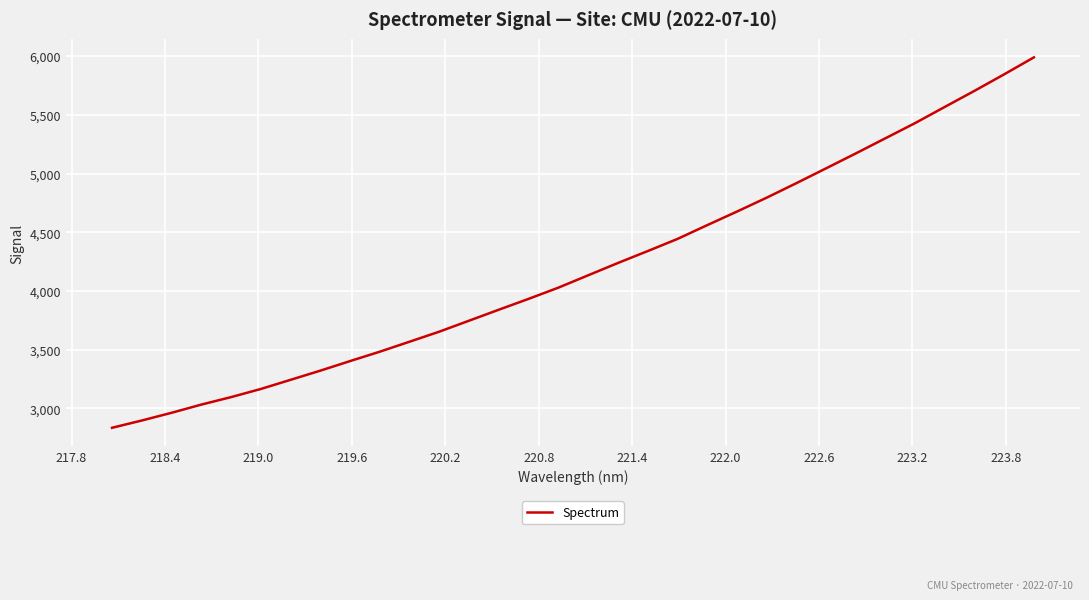

What is the maximum value shown in the chart?

5989.2